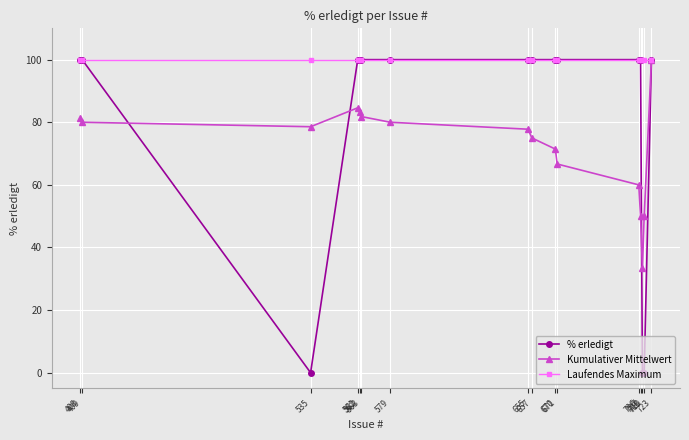

The Laufendes Maximum series shows 156.7 at 563. True or false?

False